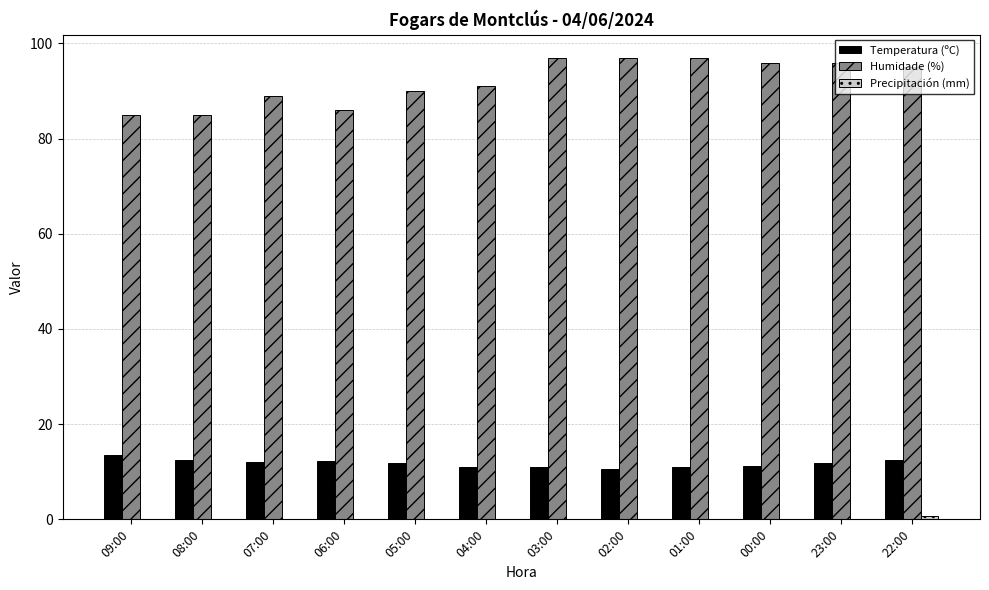

What is the total value across all series at 07:00?

101.0